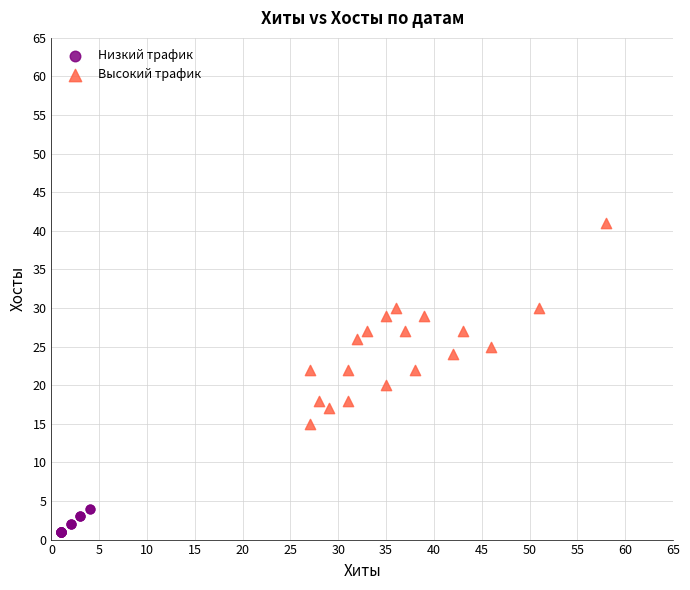

Which series reaches the minimum Y coordinate?

Низкий трафик